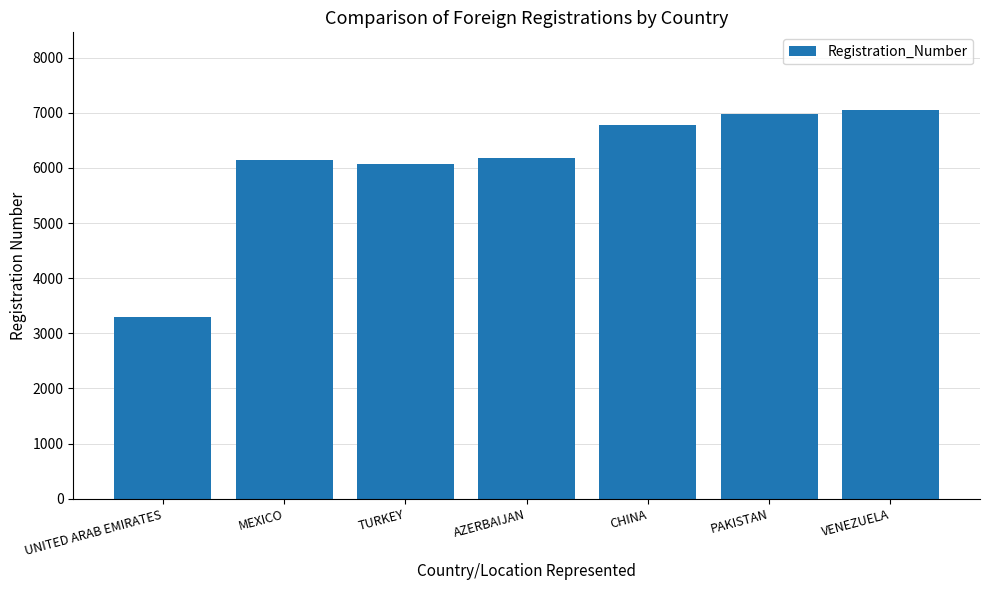

What is the label of the 2nd bar from the right?

PAKISTAN